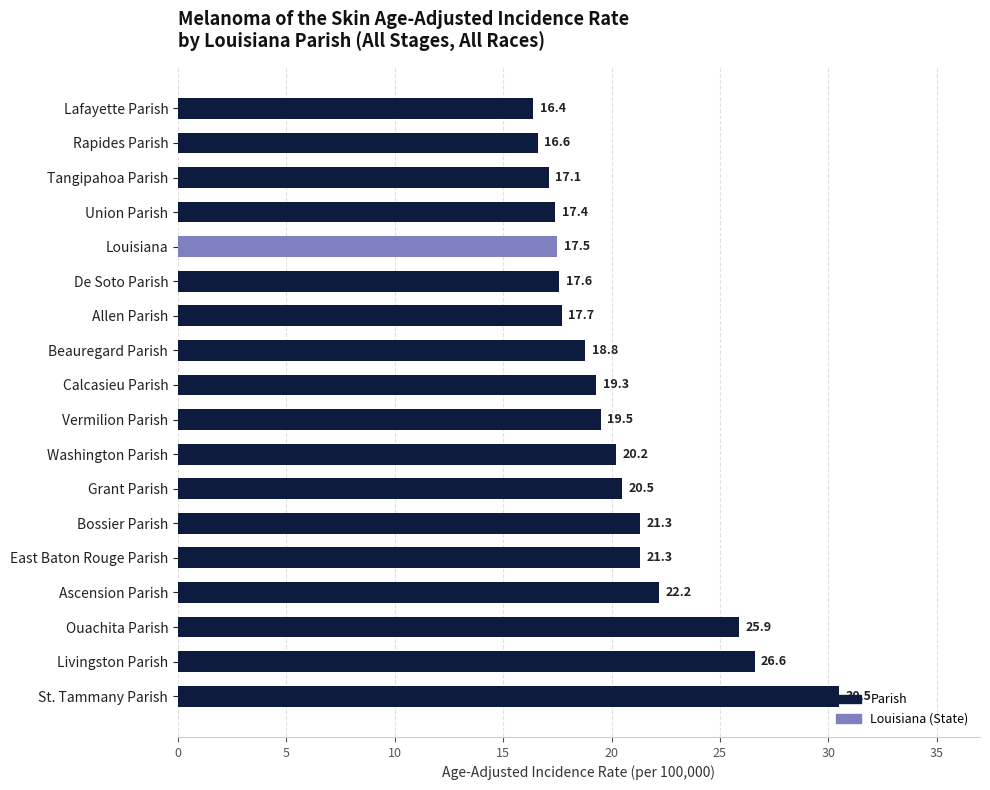

What is the minimum value shown in the chart?

16.4